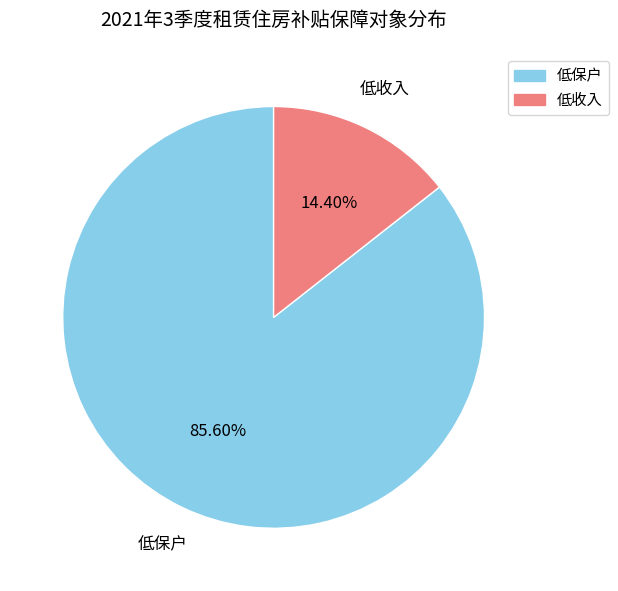

What percentage is the 低保户 slice, to the nearest percent?

86%